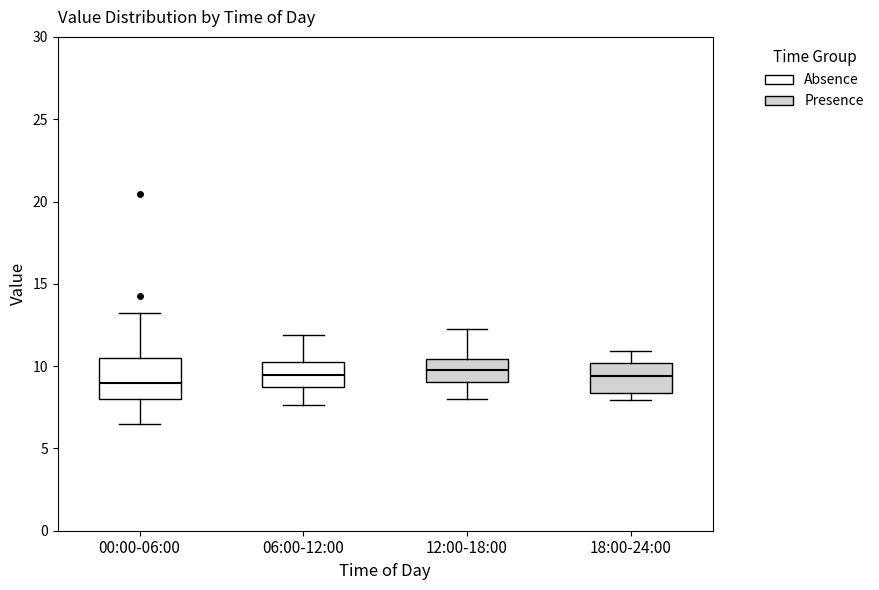

Comparing the boxes themselves (not the whiskers), which one is the tallest?

00:00-06:00